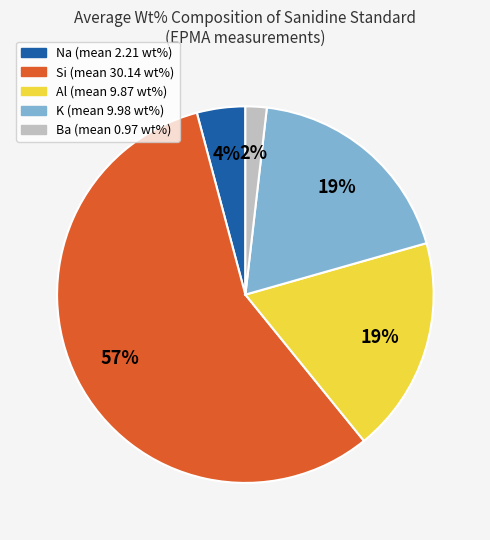

Is there any slice that represents more than half of the pie?

Yes